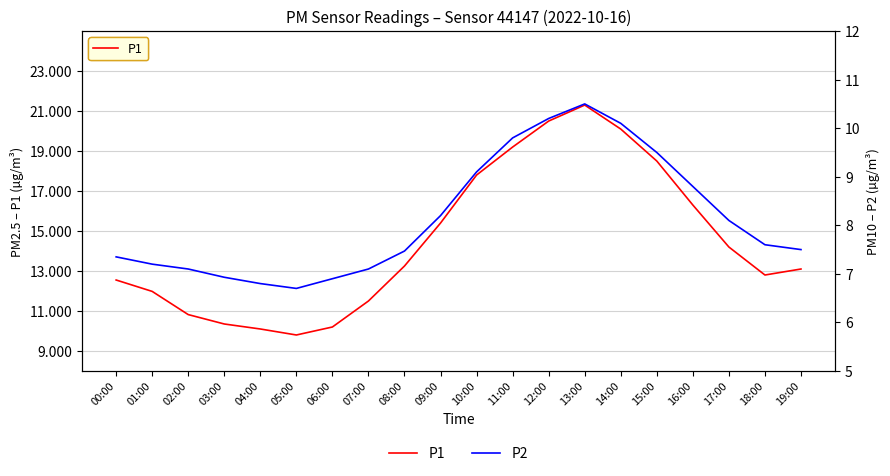

Which series has the largest range (max minus min)?

P1